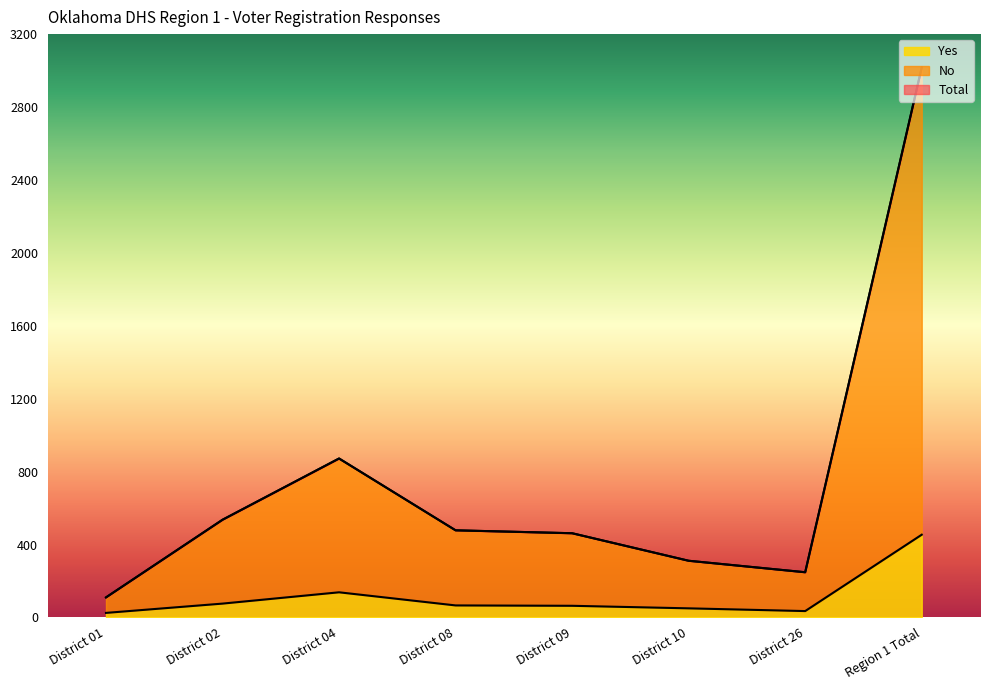

The Total series shows 5379 at Region 1 Total. True or false?

False